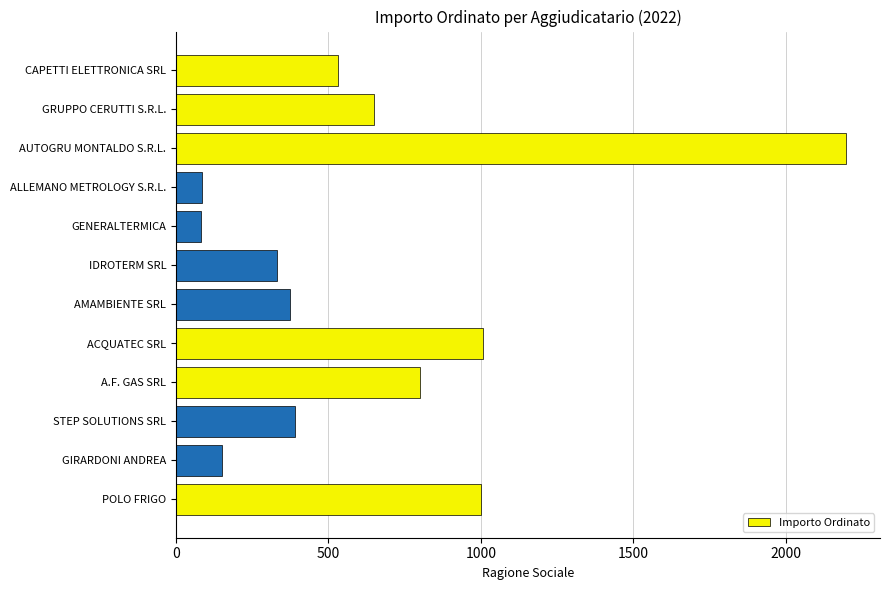

Which label corresponds to the largest value in the chart?

AUTOGRU MONTALDO S.R.L.